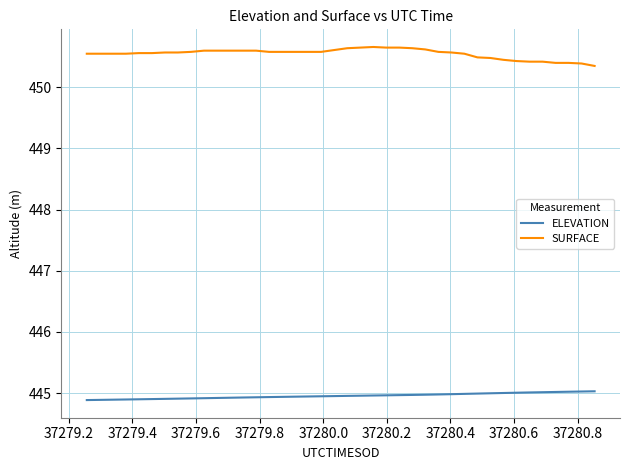

True or false: SURFACE and ELEVATION intersect in this chart.

False